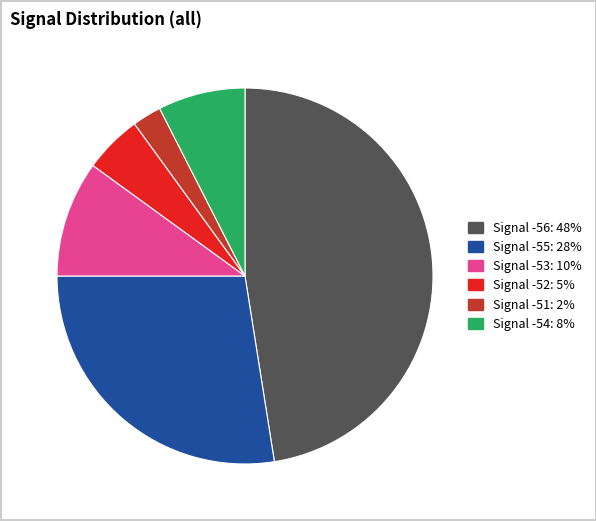

Is Signal -55: 28% the majority of the pie?

No